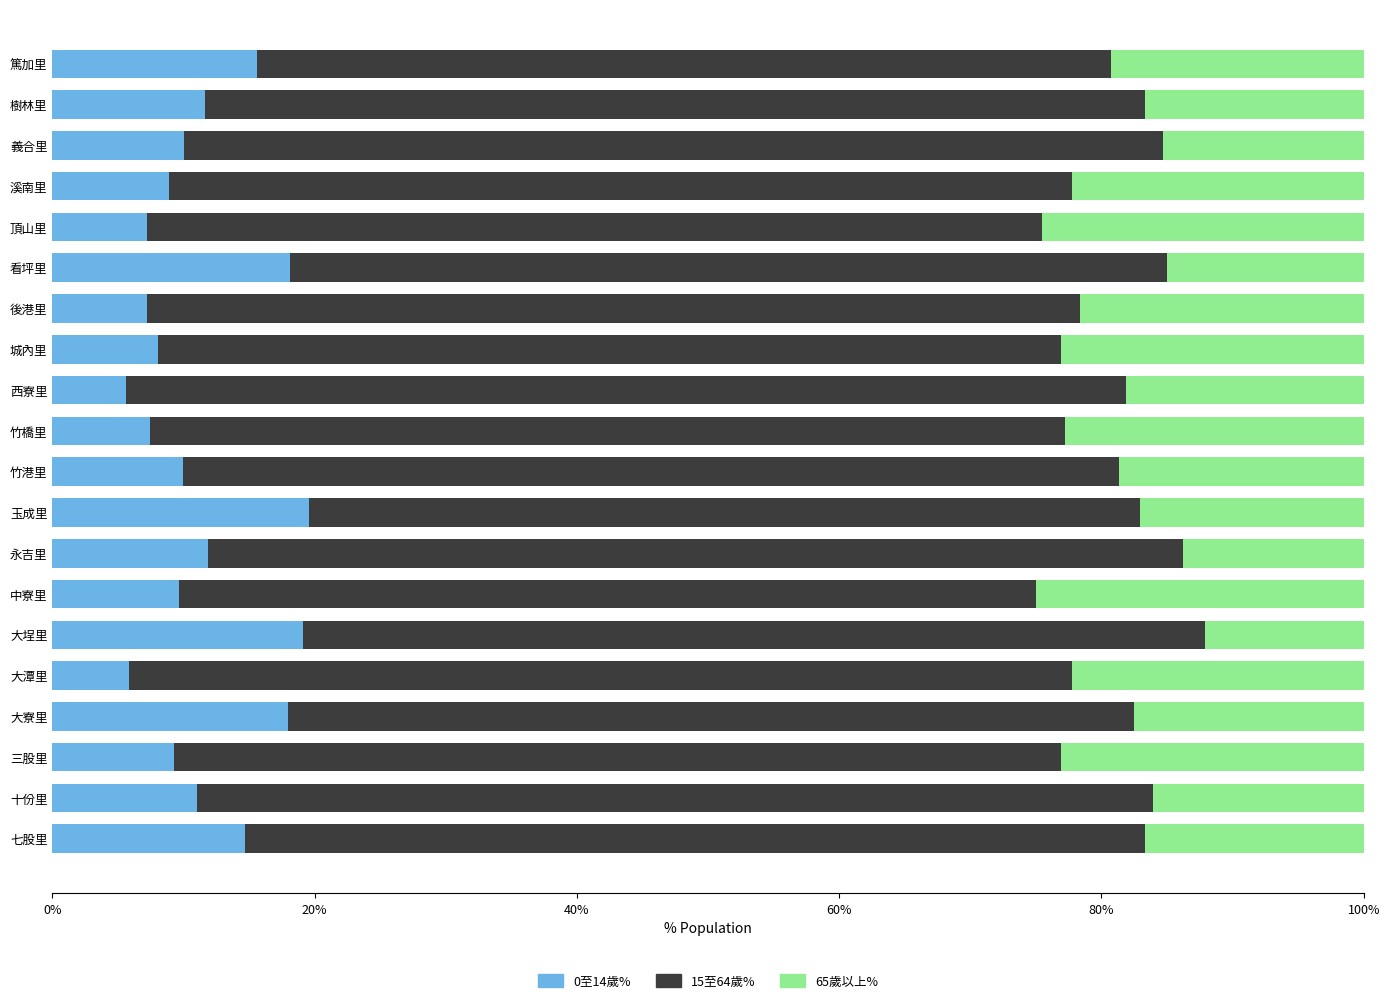

What is the difference between the second highest and second lowest values in the 0至14歲% series?

13.2